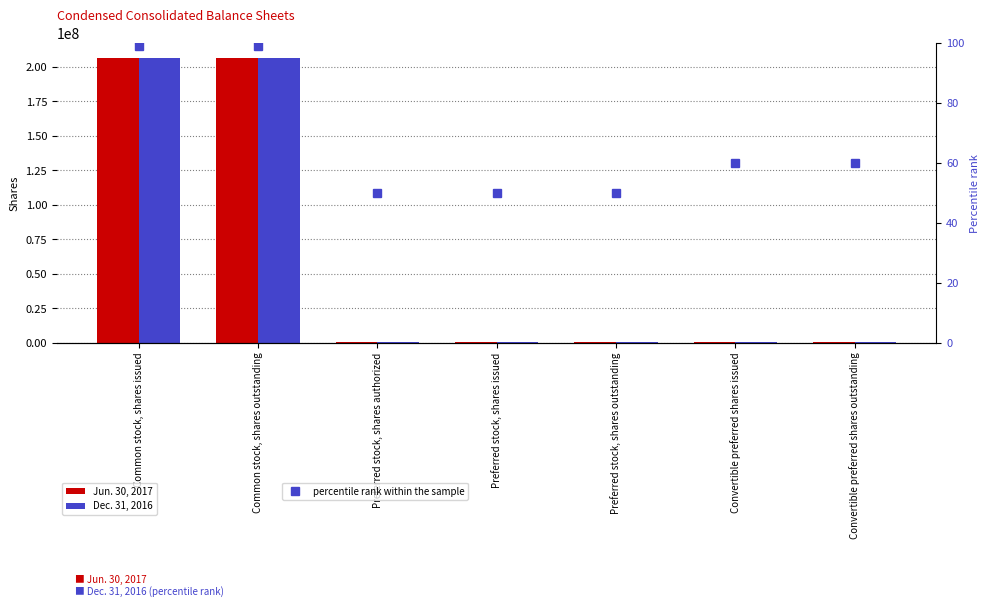

What is the value of the percentile rank within the sample bar at the 2nd from the left?

99